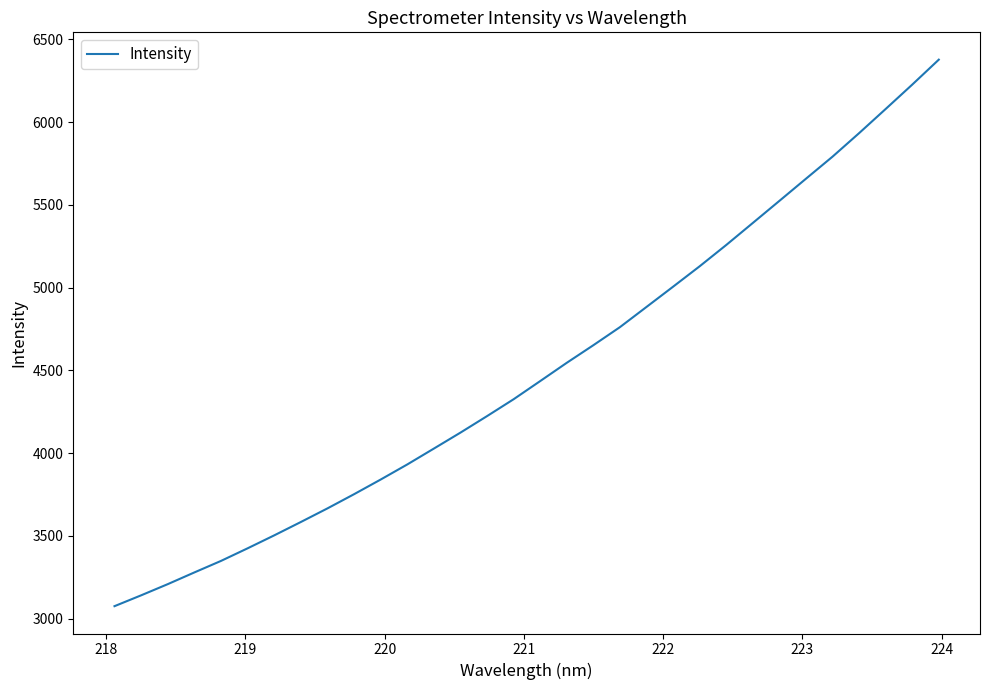

What is the greatest value displayed?

6377.3